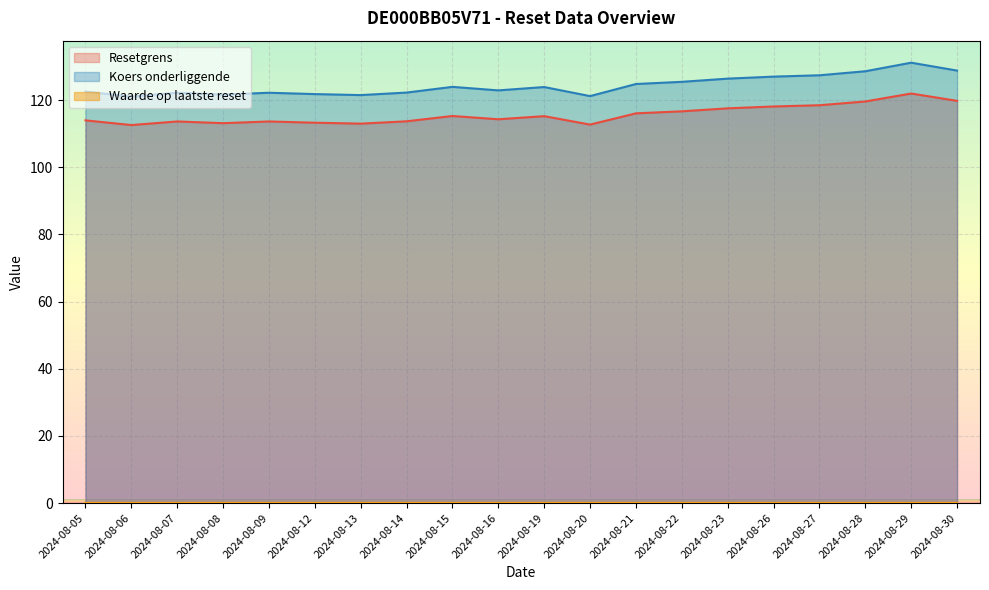

How many values in the Resetgrens series exceed 115?

10